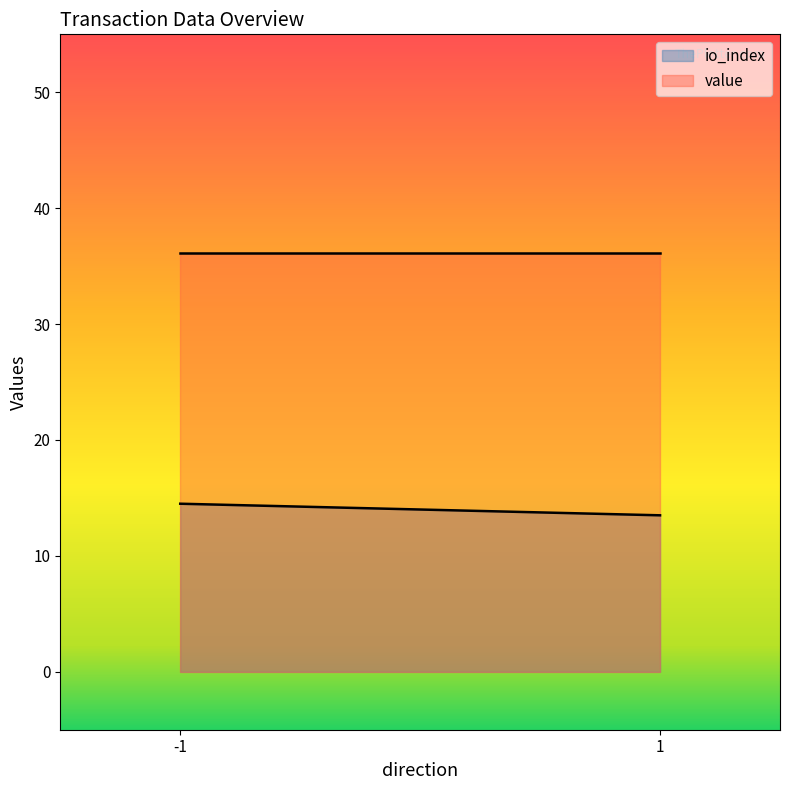

Reading right to left, transcribe all the data shown in this chart.

io_index: 1=13.5	-1=14.5
value: 1=36.1	-1=36.1